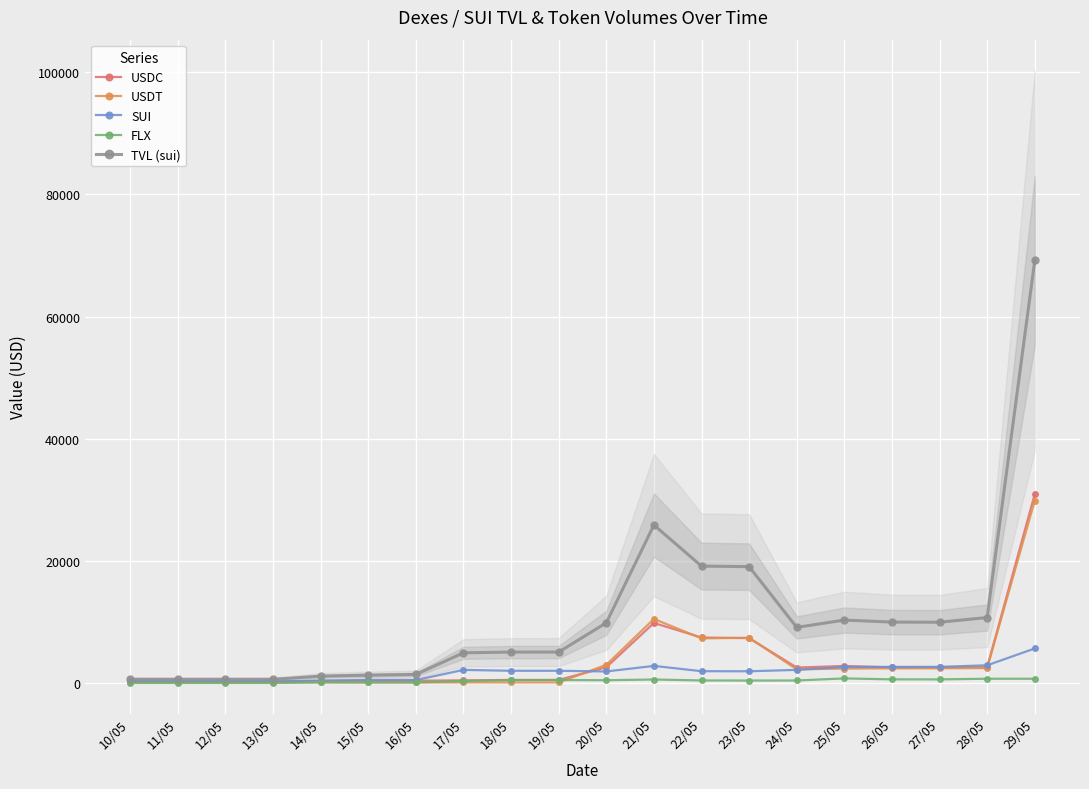

How many series are shown in this chart?

5